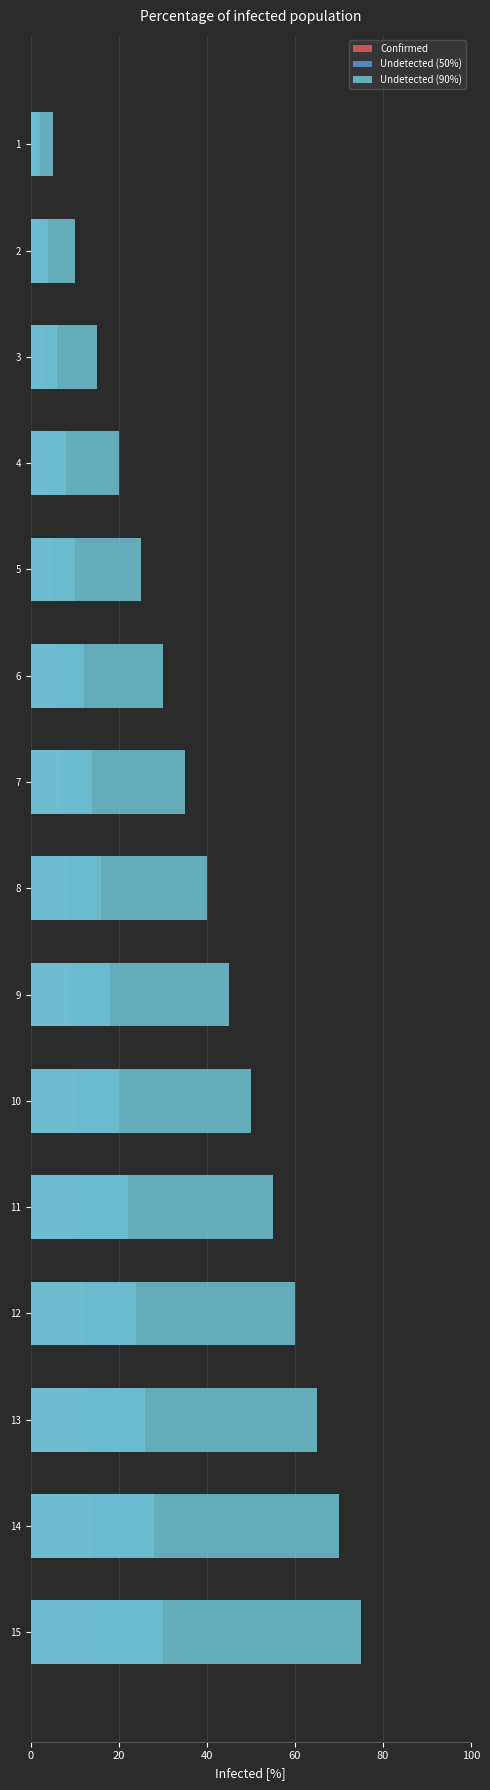

What is the difference between the maximum and minimum values in the Undetected (90%) series?

70